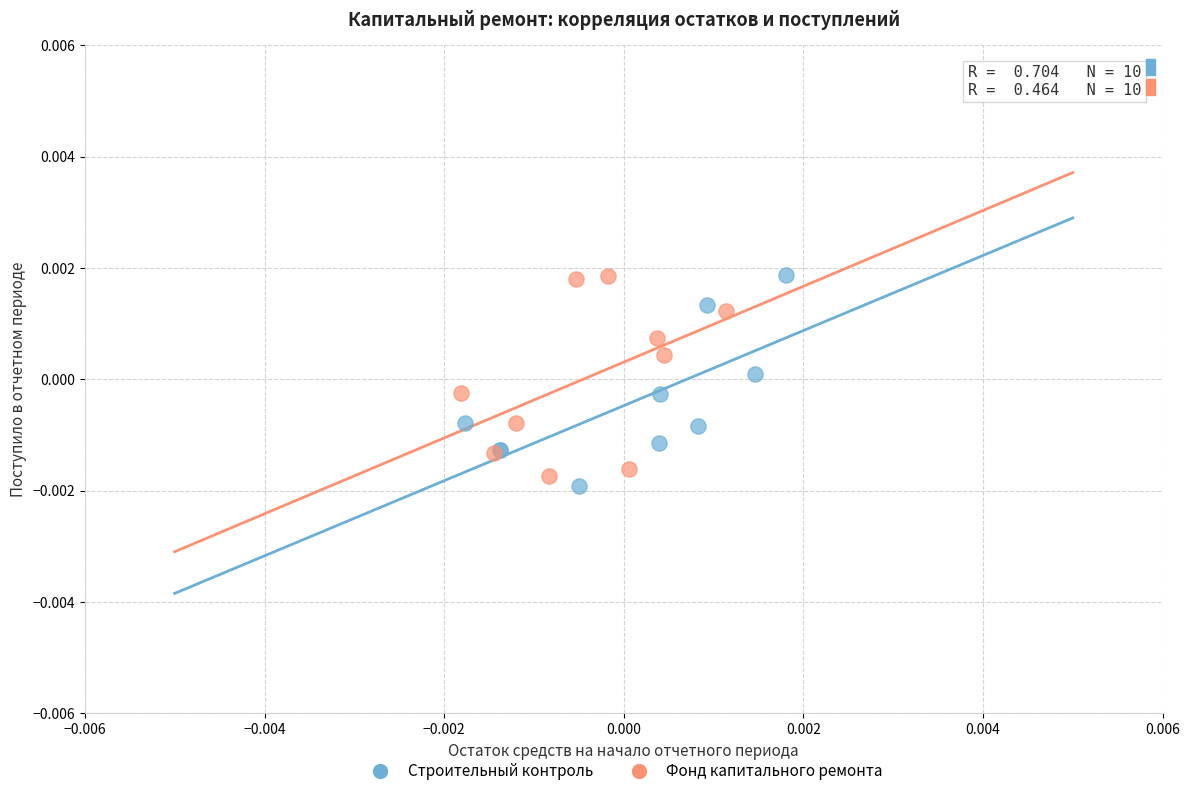

What are all the series names shown in the legend?

Строительный контроль, Фонд капитального ремонта